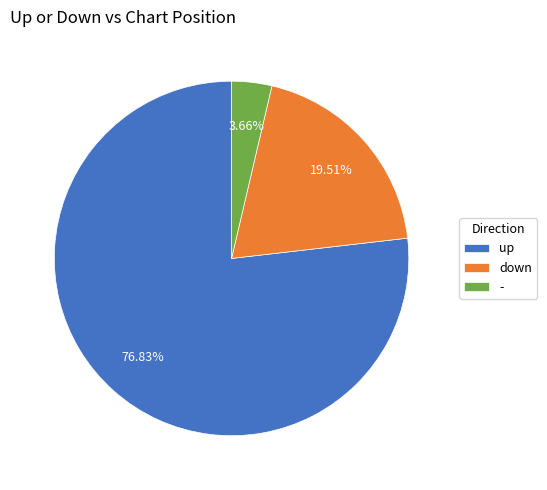

What is the ratio of the value at - to the value at down?

0.2